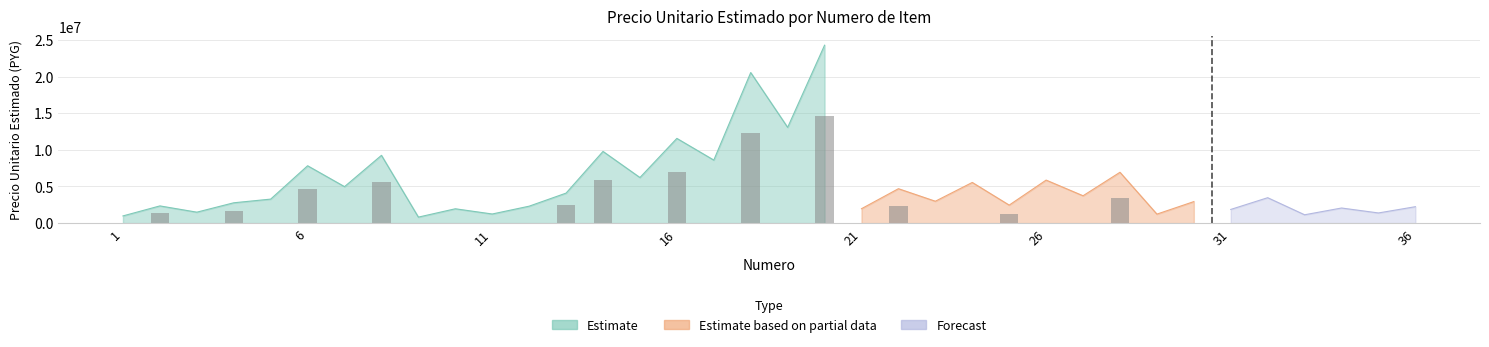

Where is the data nearest to the value 12544252?

19